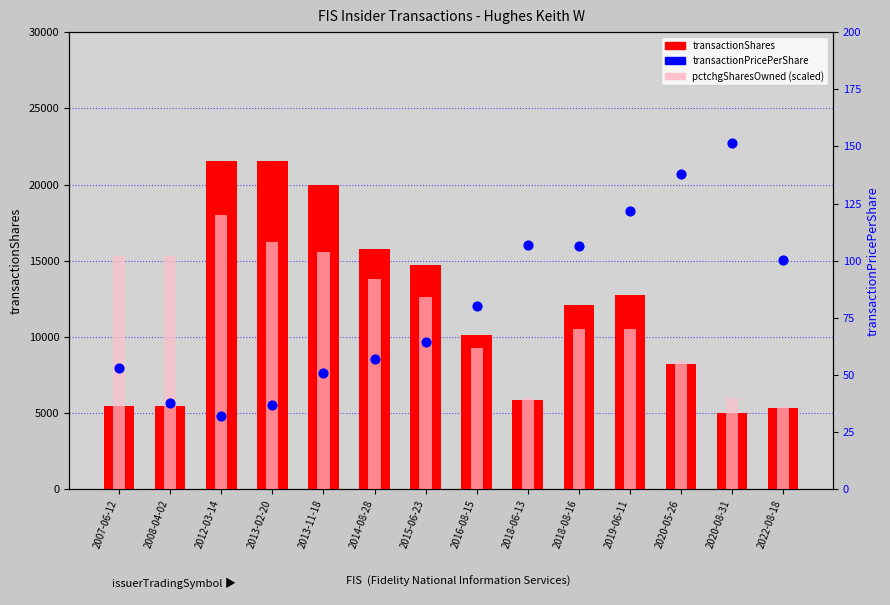

Which series contains the highest Y value?

transactionShares